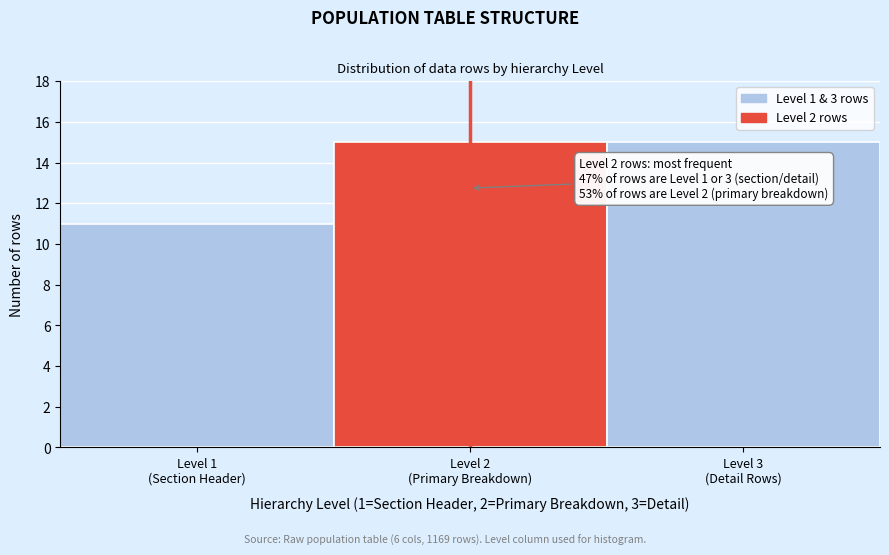

Reading left to right, list all the values displayed in this chart.

11	15	15